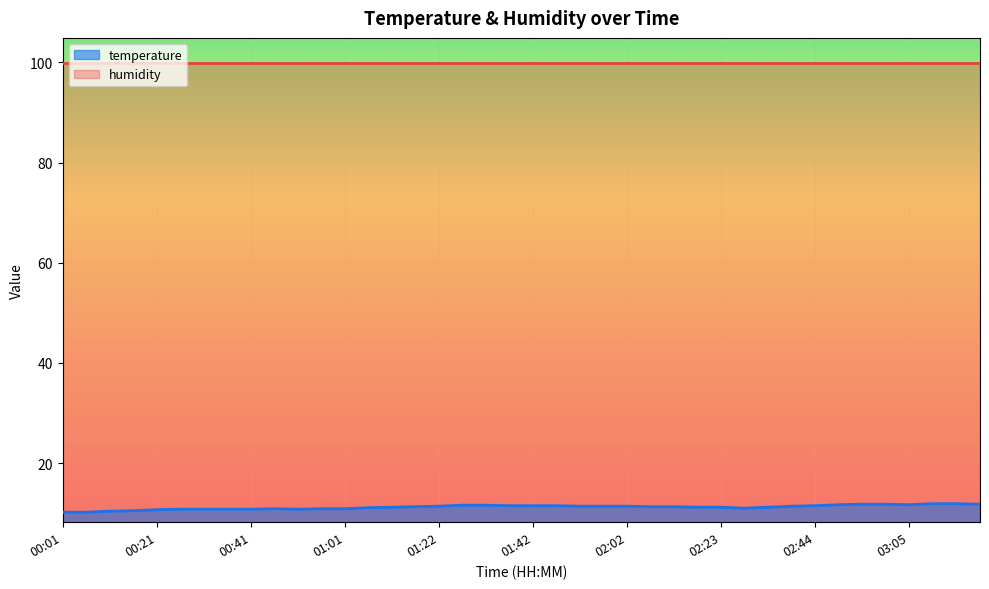

True or false: there are more than 1 points higher than both neighbors.

False